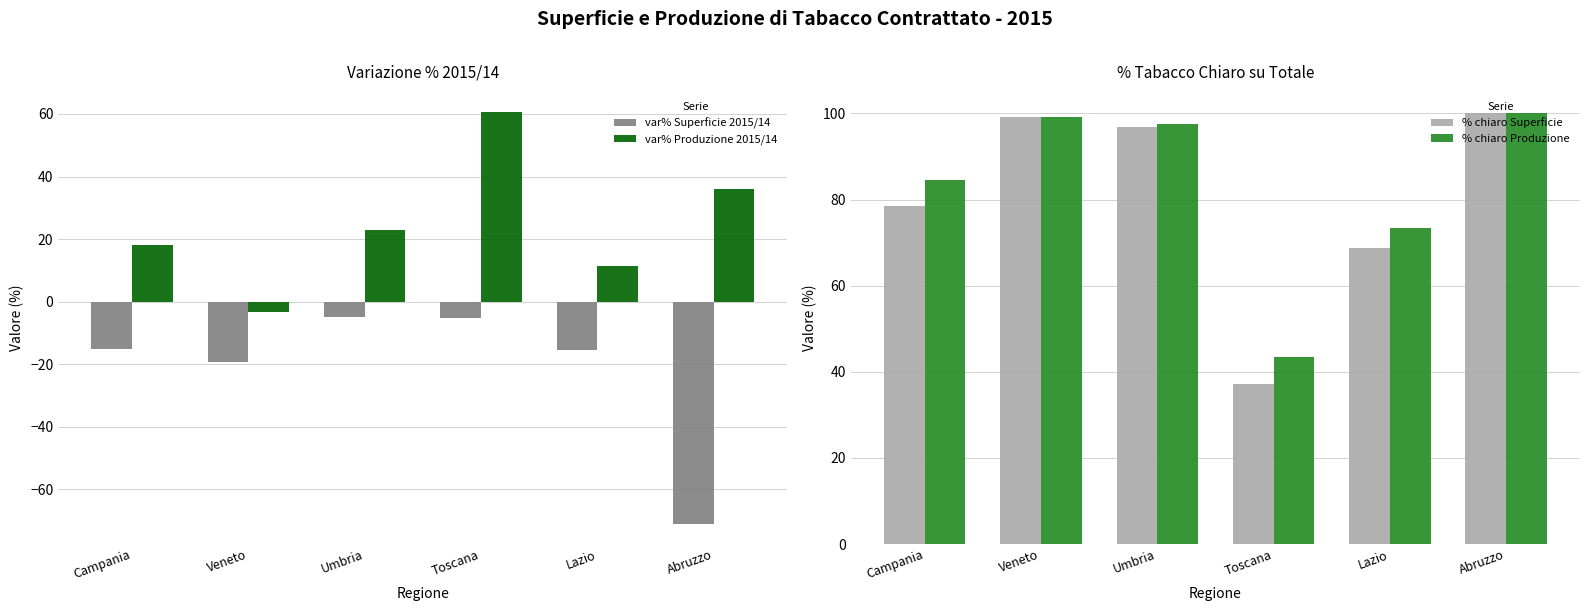

How many categories are shown in the chart?

6